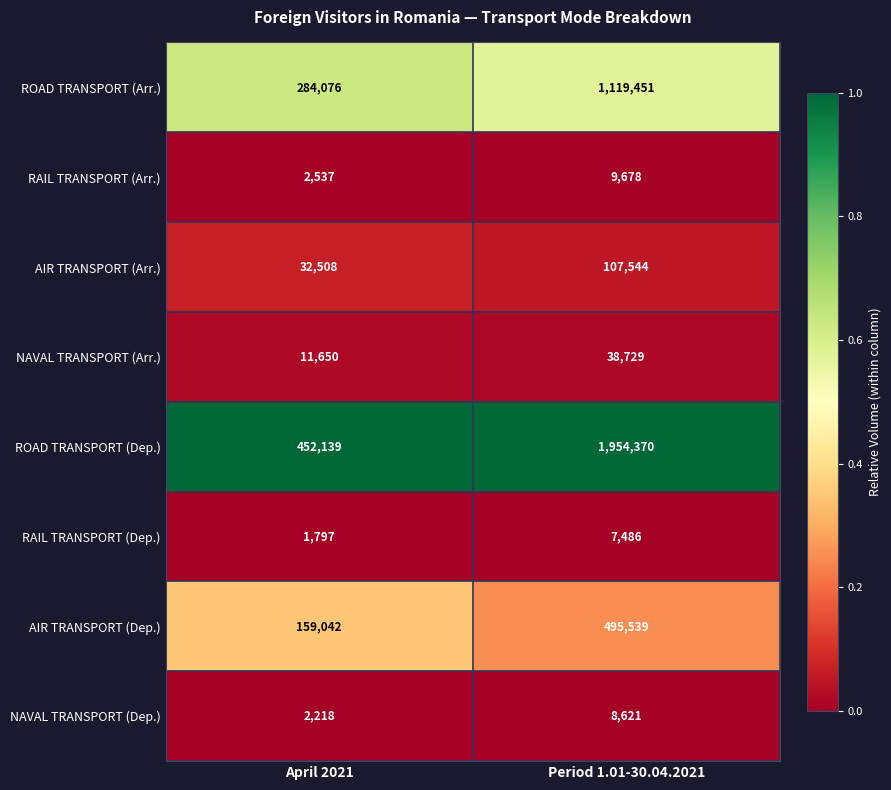

What is the total value across all series at Period 1.01-30.04.2021?

3741418